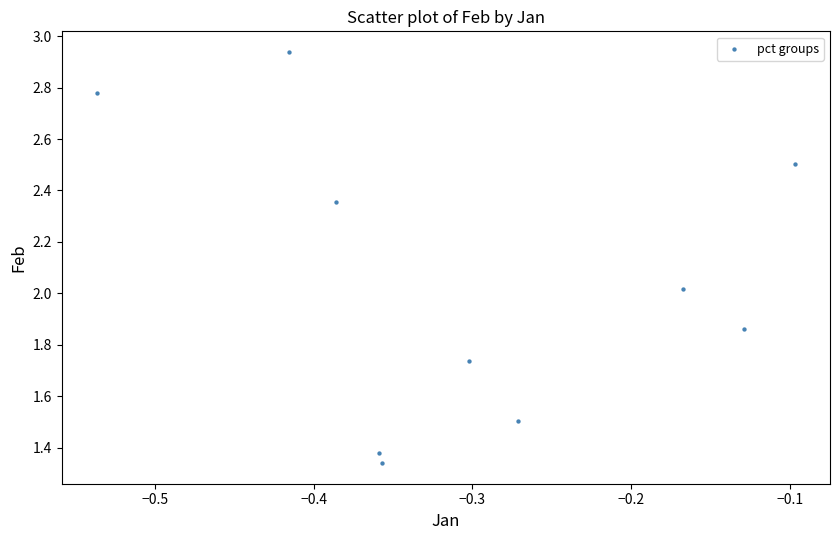

What is the range of X values (max minus min)?

0.4